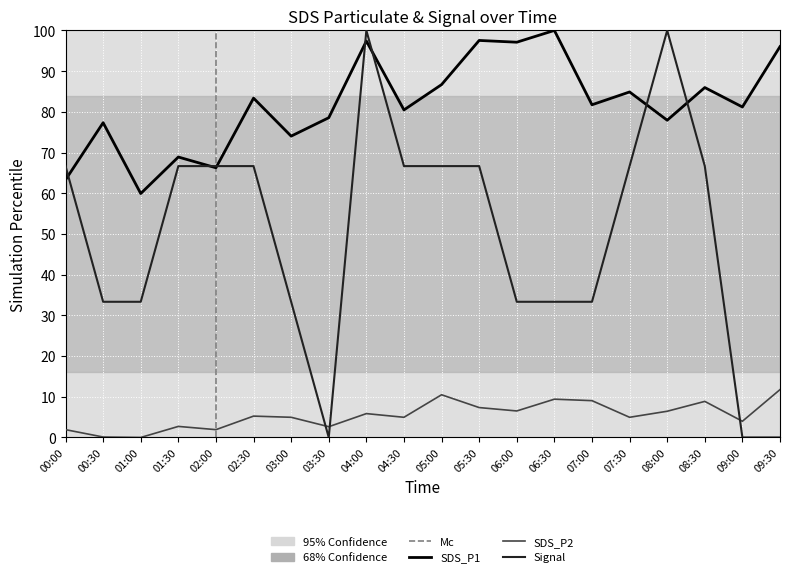

At which category is the sum across all series the highest?

04:00